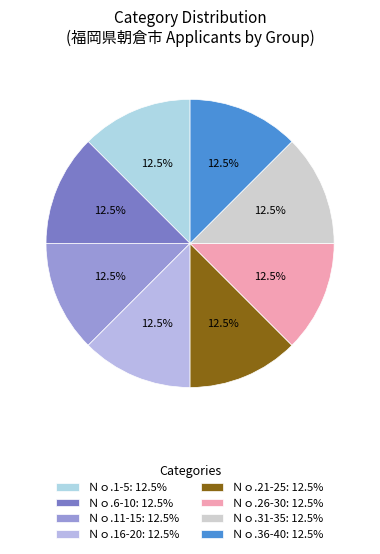

To the nearest percent, what is the difference between the largest and smallest slice percentages?

0%